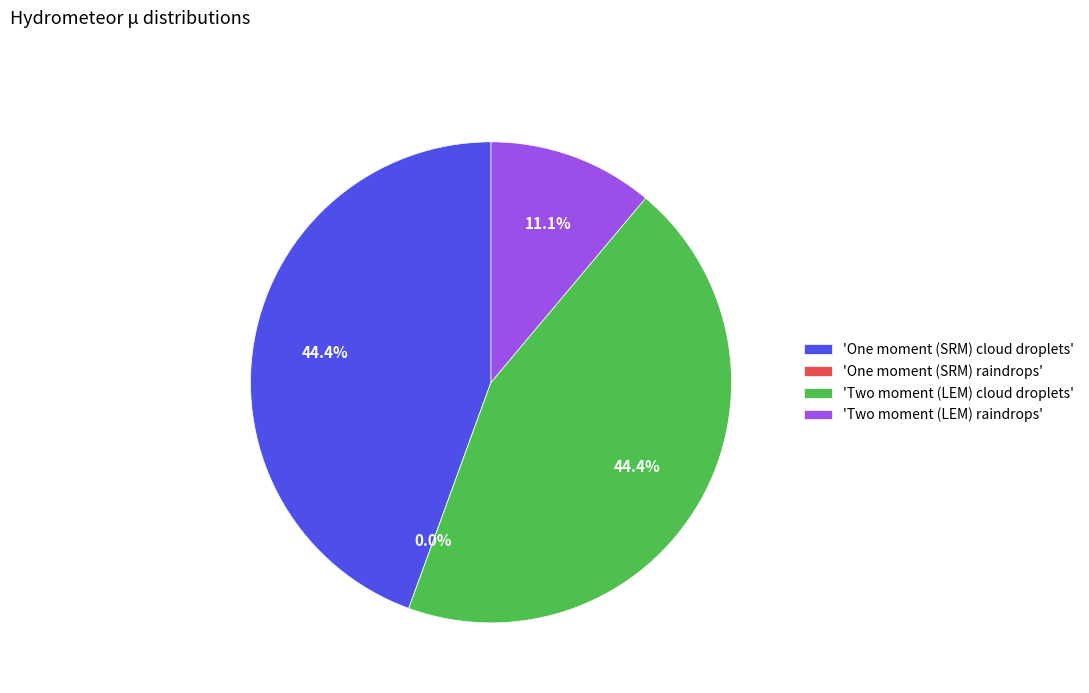

What is the largest slice in the pie chart?

One moment (SRM) cloud droplets